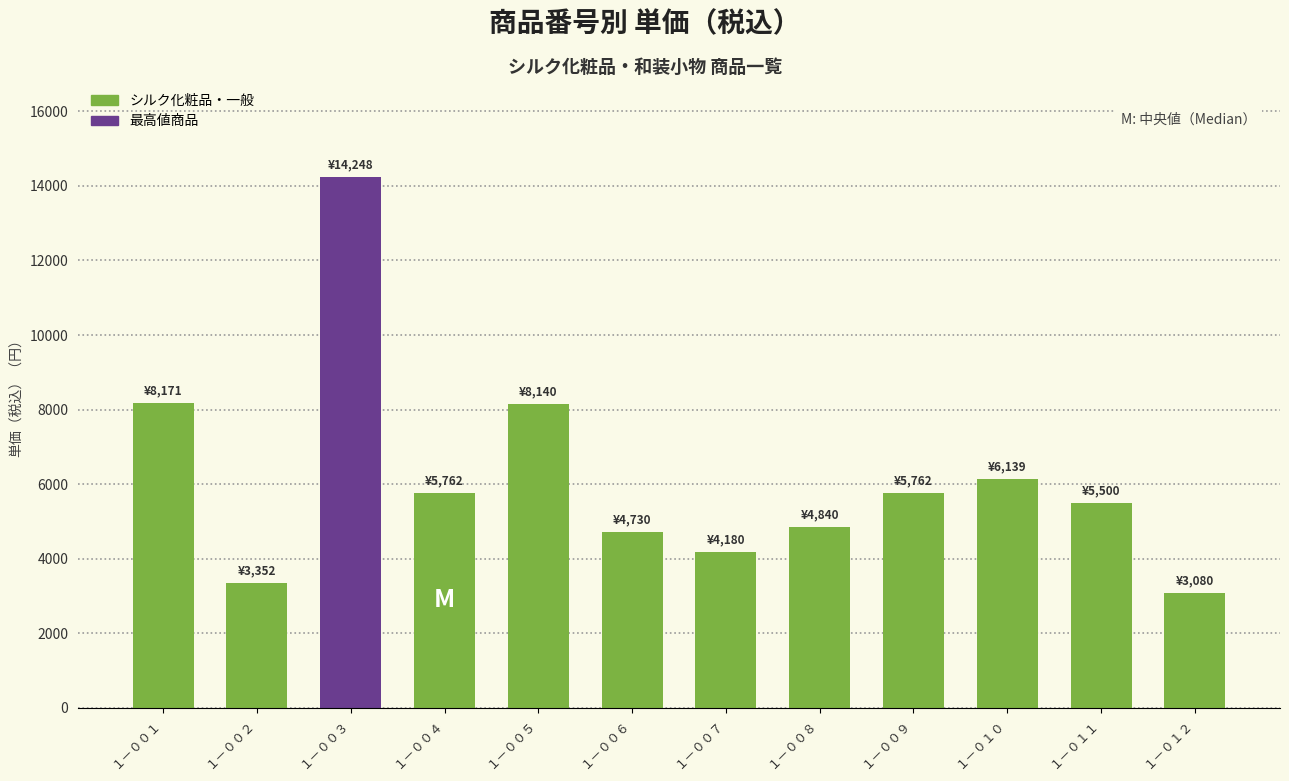

What is the smallest value displayed?

3080